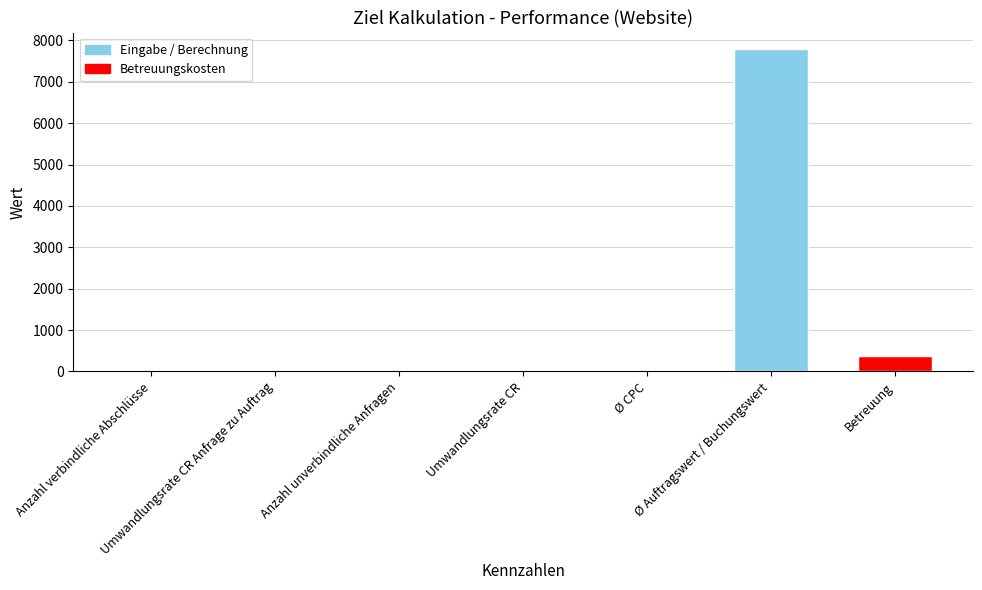

Where is the data nearest to the value 3900?

Betreuung